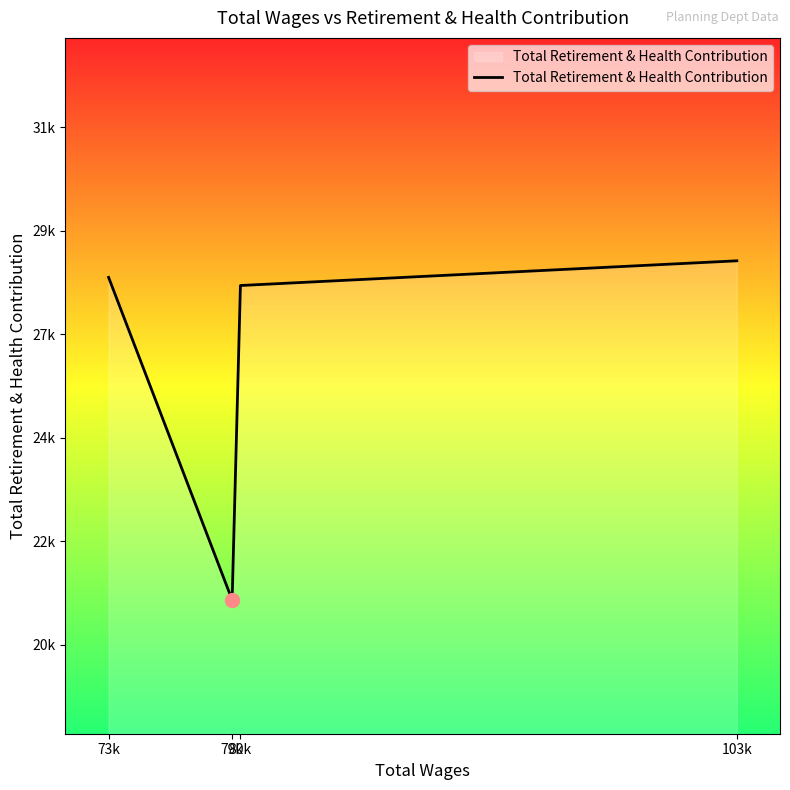

Where is the first local minimum?

79k